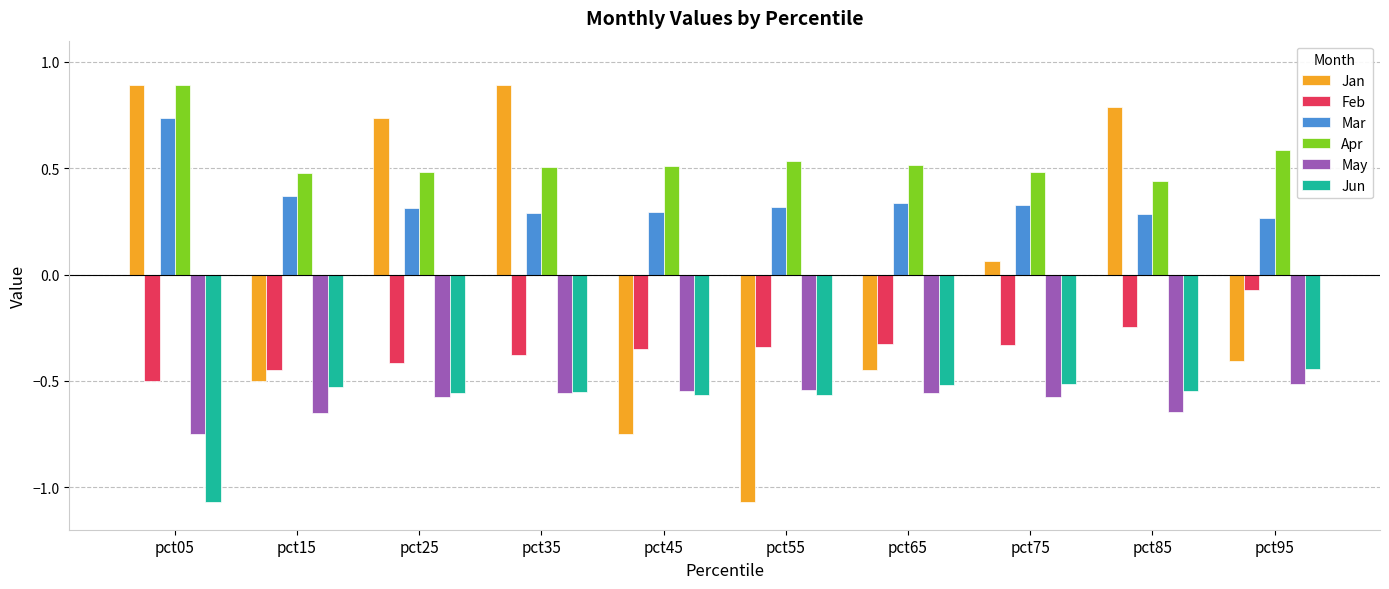

What is the spread (max minus min) of values at pct15?

1.1